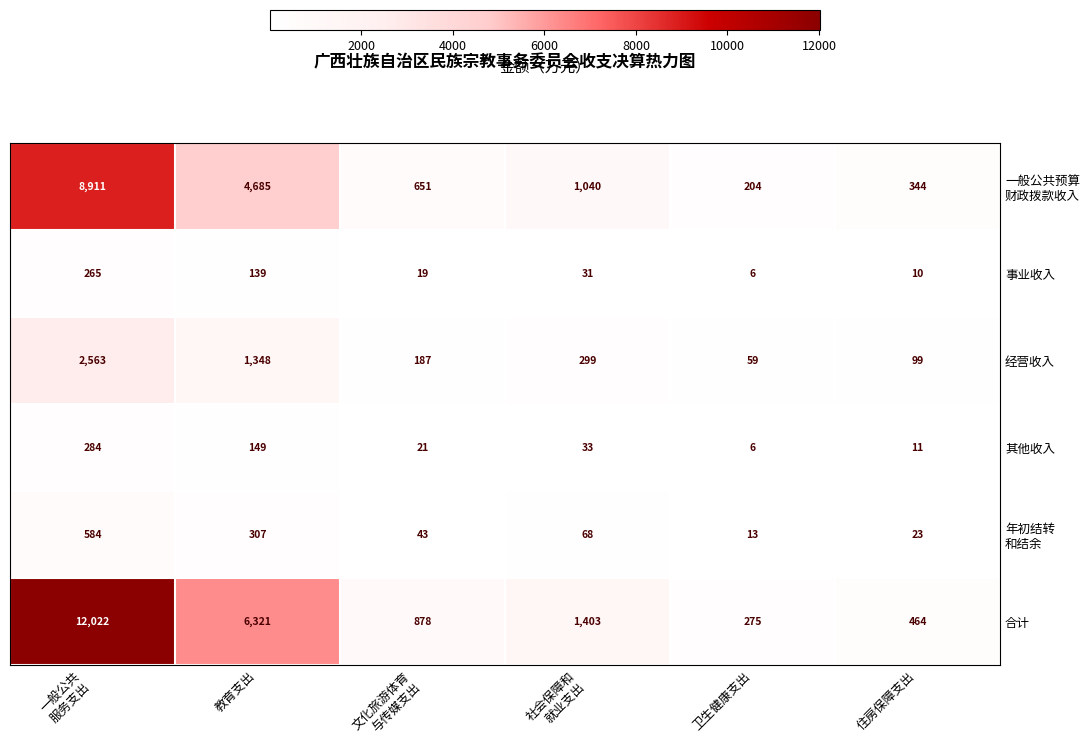

At which category is the sum across all series the highest?

一般公共
服务支出